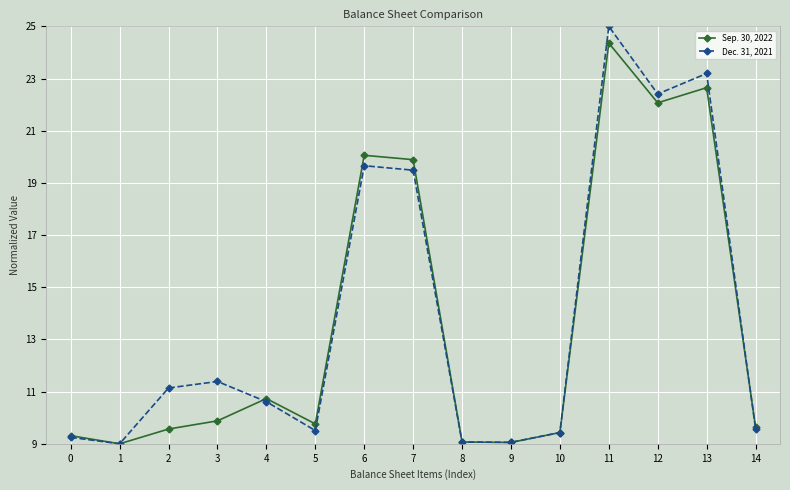

What are all the series names shown in the legend?

Sep. 30, 2022, Dec. 31, 2021